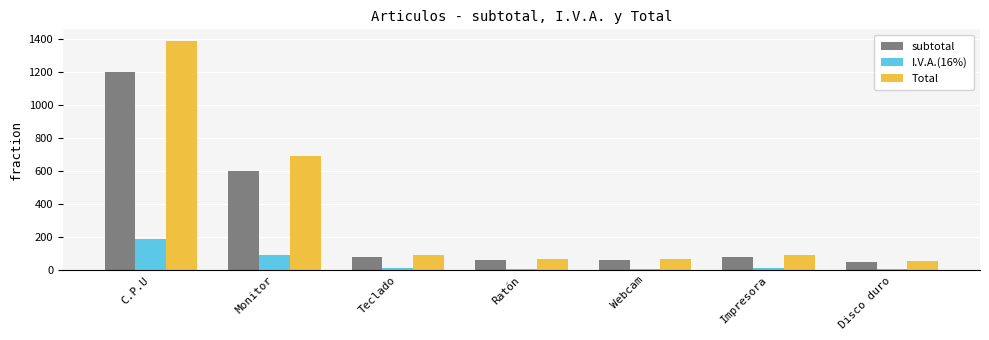

List the series in order of their overall mean, highest first.

Total, subtotal, I.V.A.(16%)